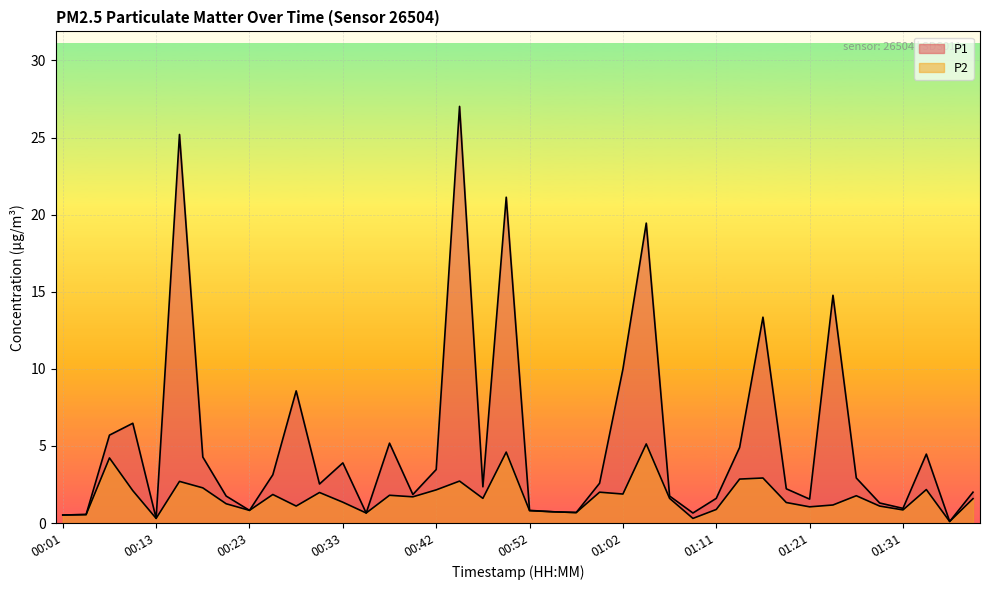

What is the total value across all series at 01:04?

24.6